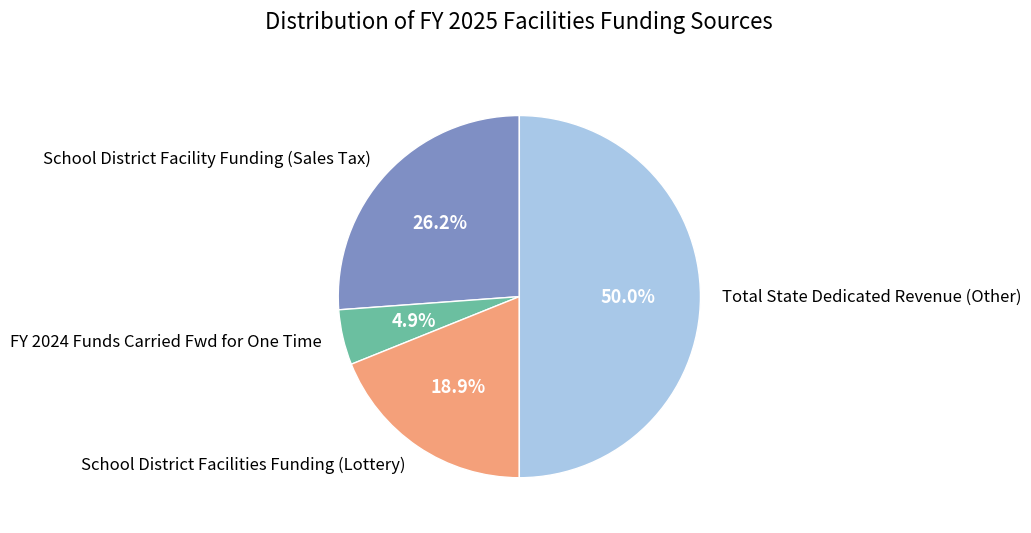

Is the sum of FY 2024 Funds Carried Fwd for One Time and School District Facilities Funding (Lottery) greater than half?

No